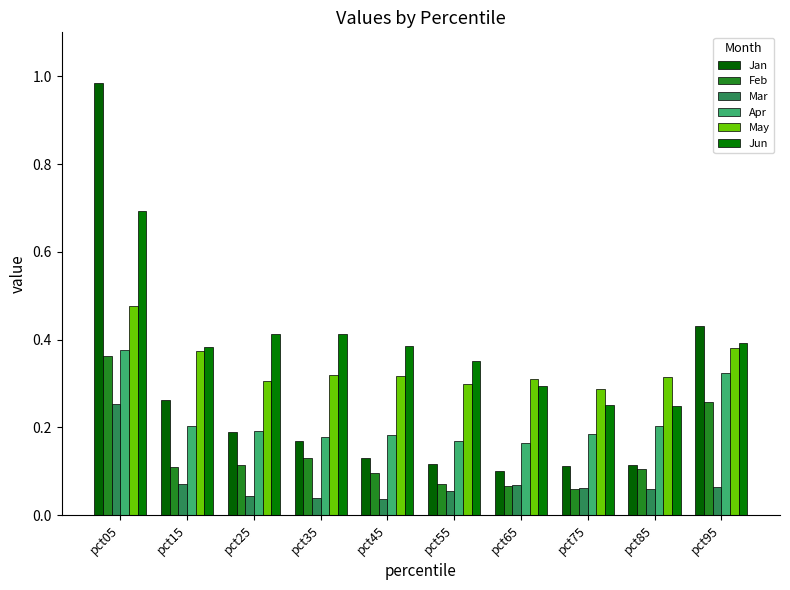

What is the difference between the Jun values at pct55 and pct35?

0.1